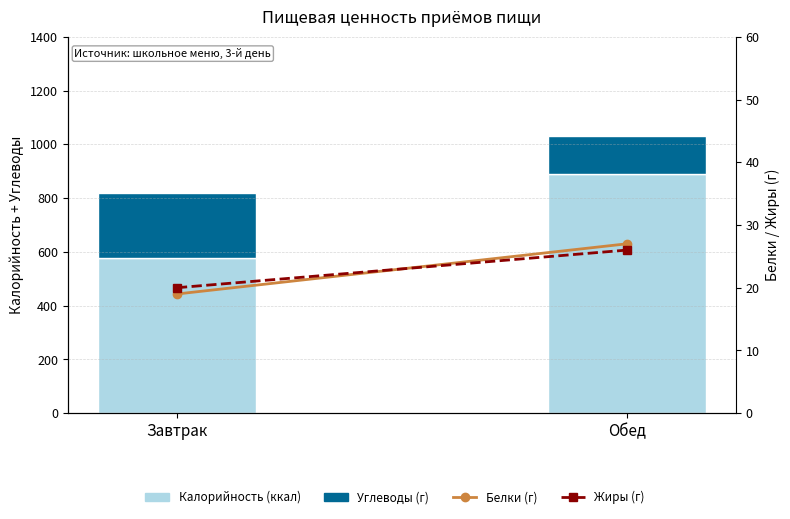

What are all the series names shown in the legend?

Калорийность (ккал), Углеводы (г), Белки (г), Жиры (г)